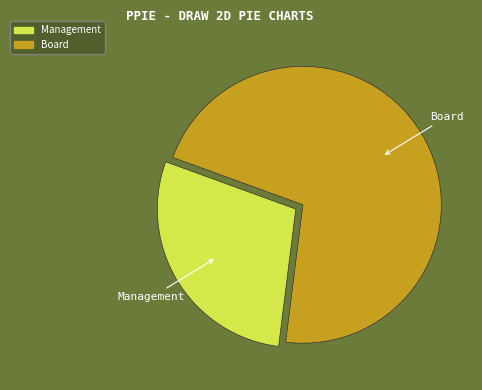

Which category accounts for the majority?

Board